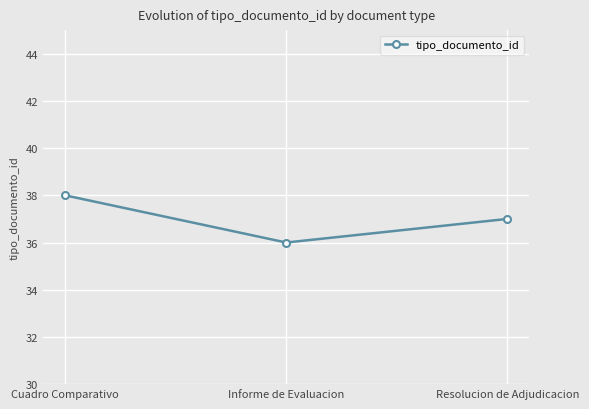

What is the change in value from Cuadro Comparativo to Resolucion de Adjudicacion?

-1